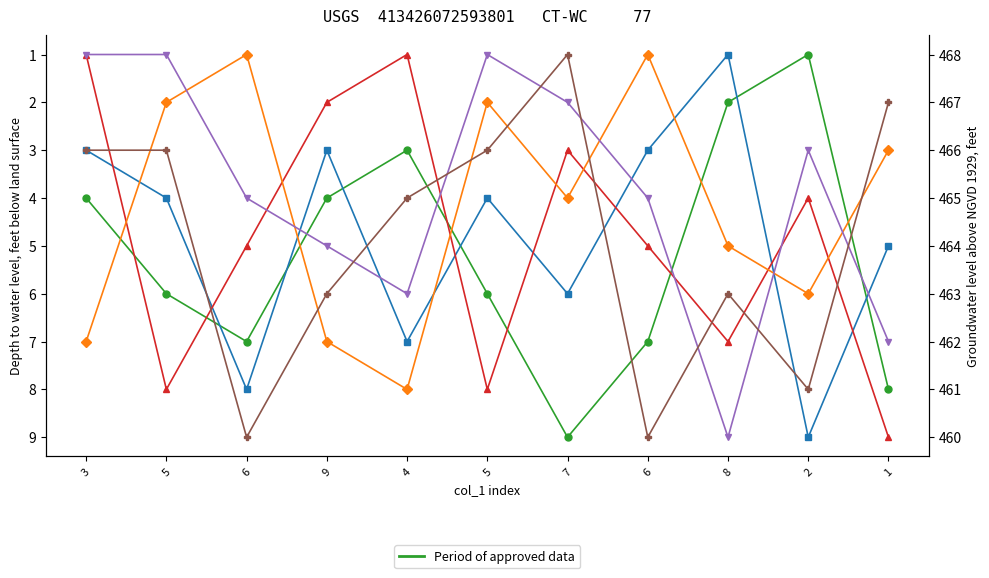

Where does the col_4 series first go above 5?

5